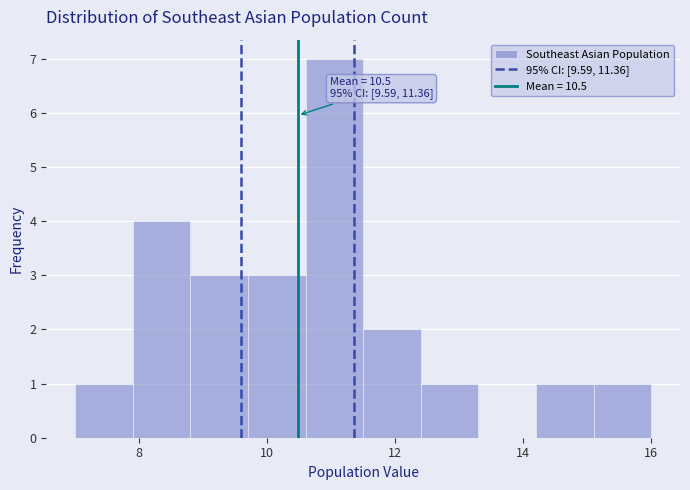

Which range on the x-axis has the tallest bar?

10.6 to 11.5